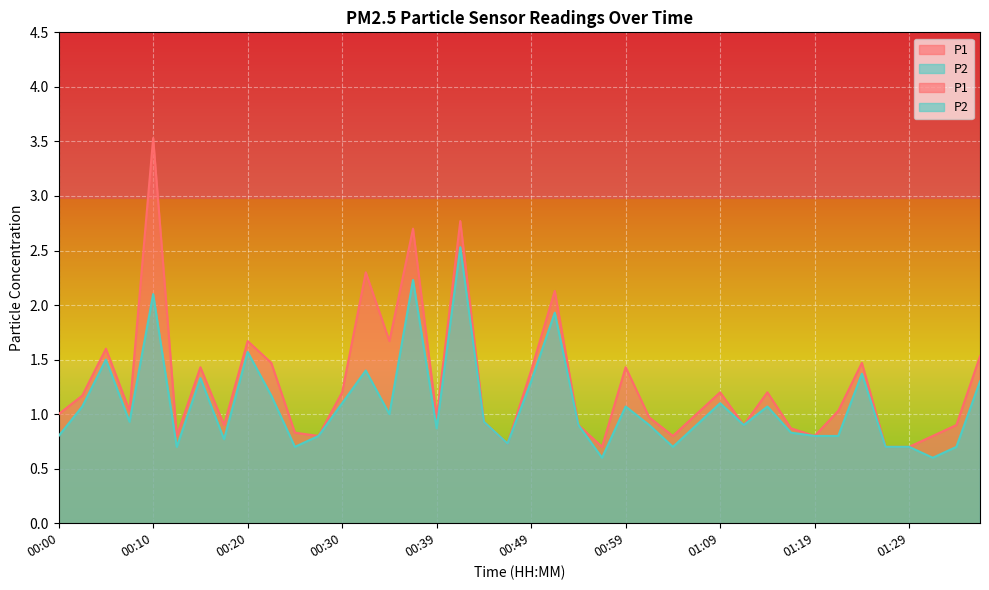

Where does the P1 series first go above 1?

00:02